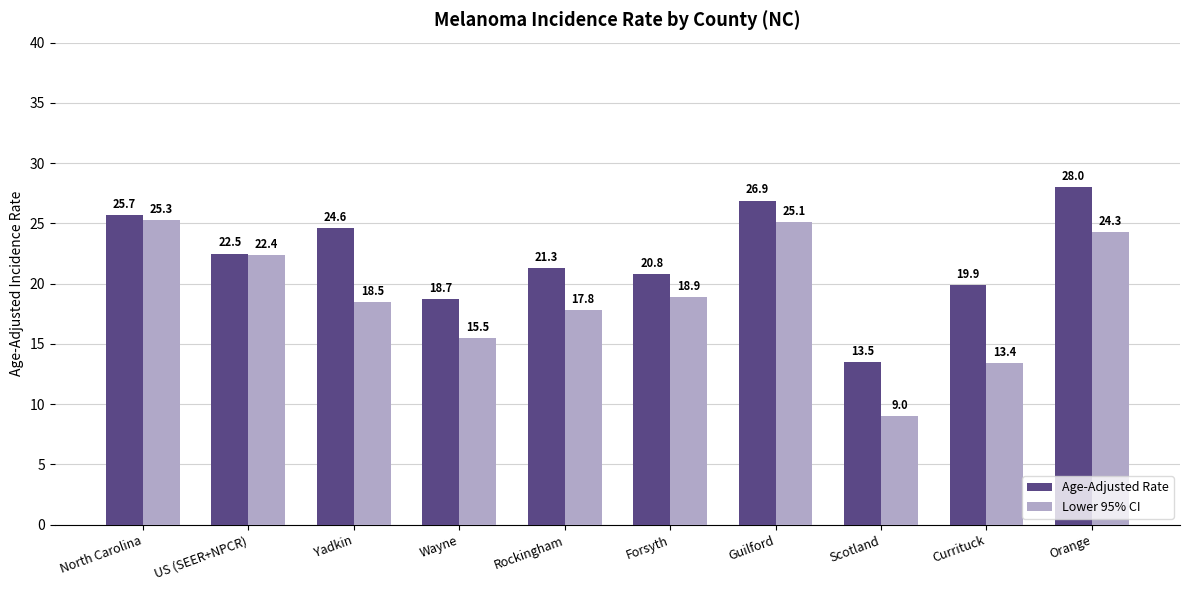

At how many categories does at least one series exceed 11?

10